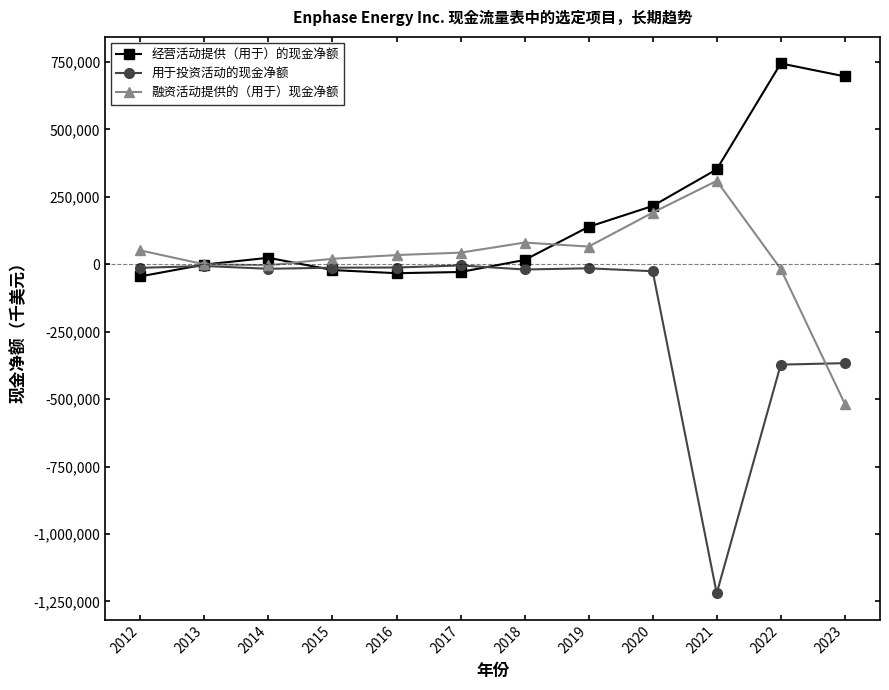

What is the smallest value displayed?

-1219547